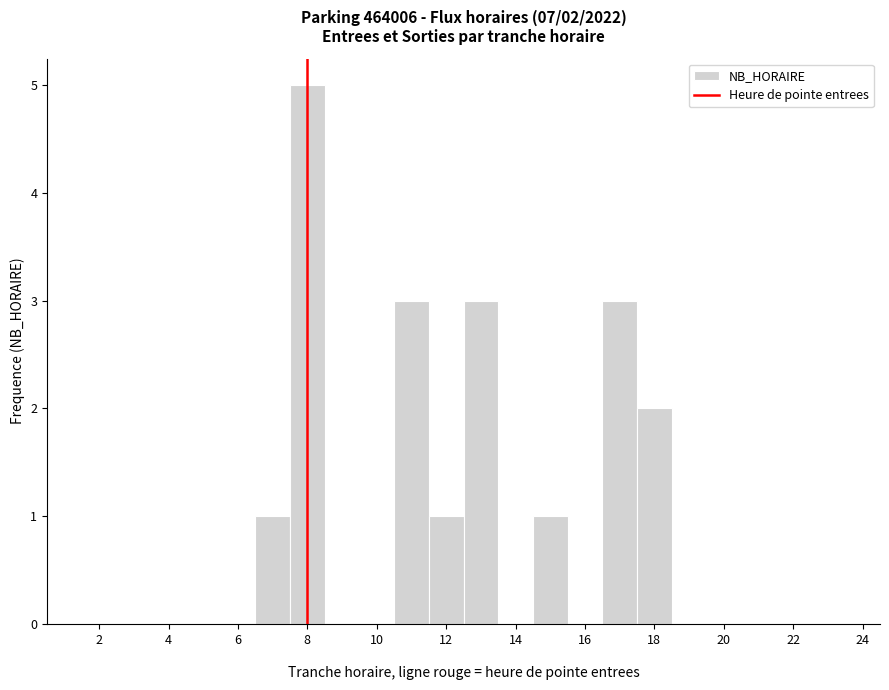

Over which range of the x-axis is the bar tallest?

7.5 to 8.5